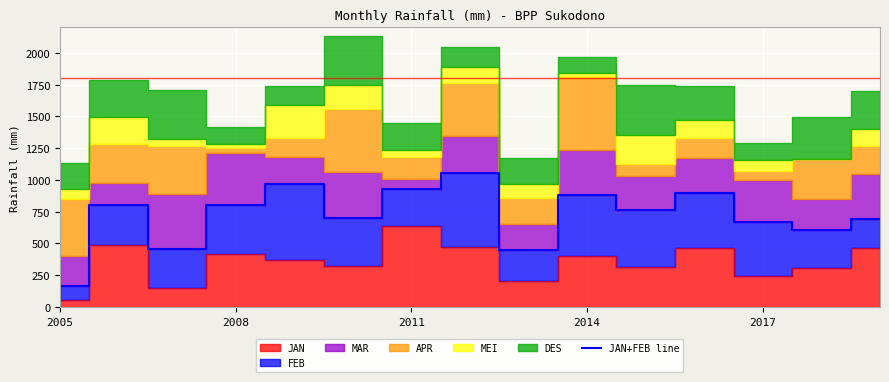

What is the average value?

723